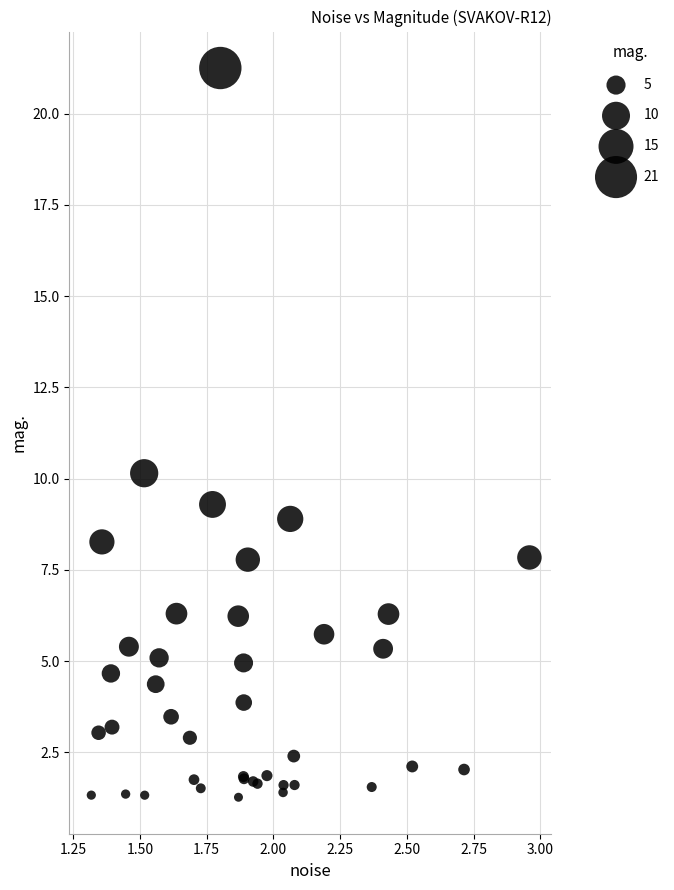

What Y value in the scatter plot is closest to 11?

10.1